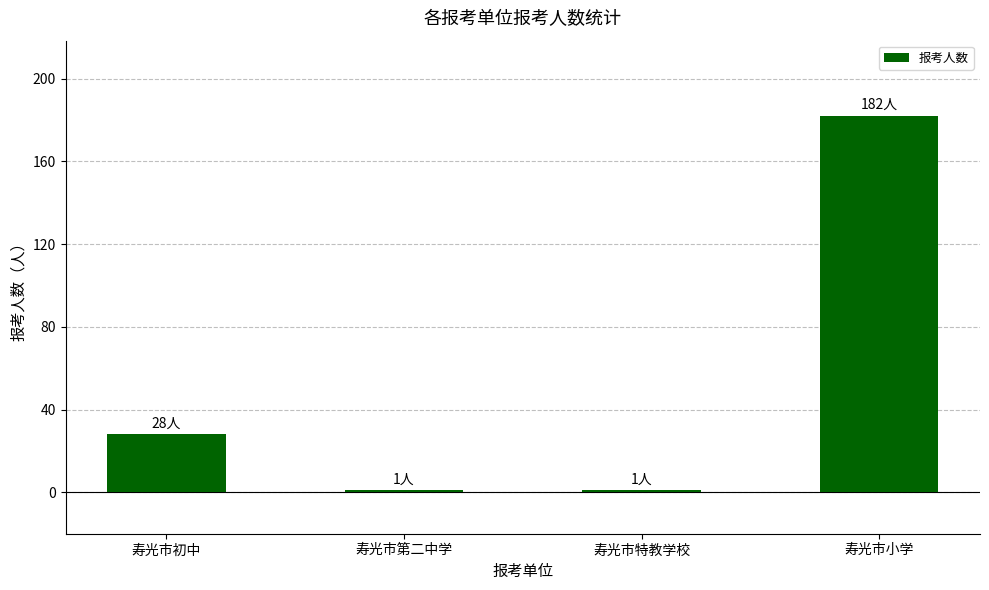

Between 寿光市初中 and 寿光市特教学校, which is larger?

寿光市初中